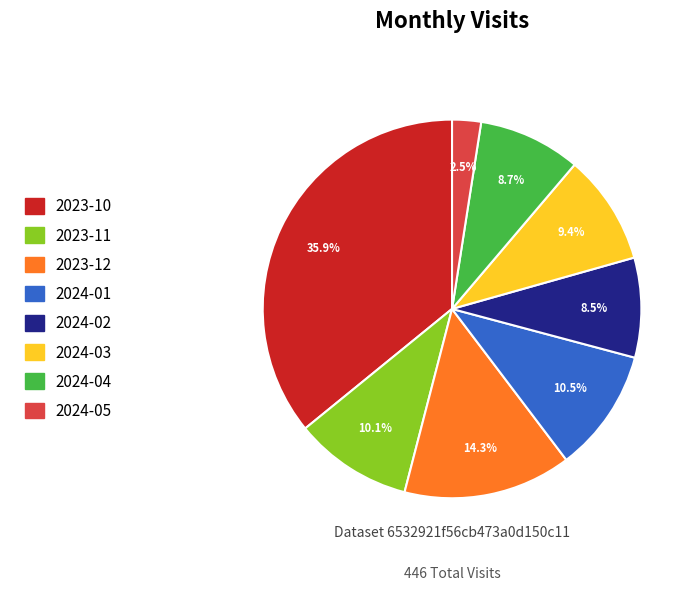

Between 2024-02 and 2024-05, which is larger?

2024-02